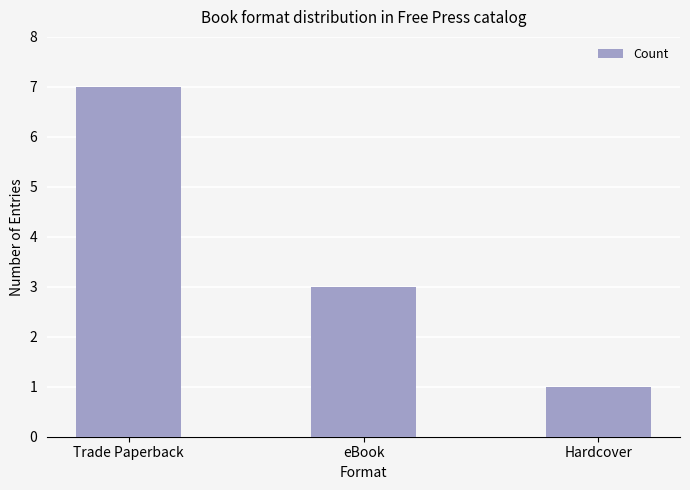

What is the label of the 3rd bar from the right?

Trade Paperback